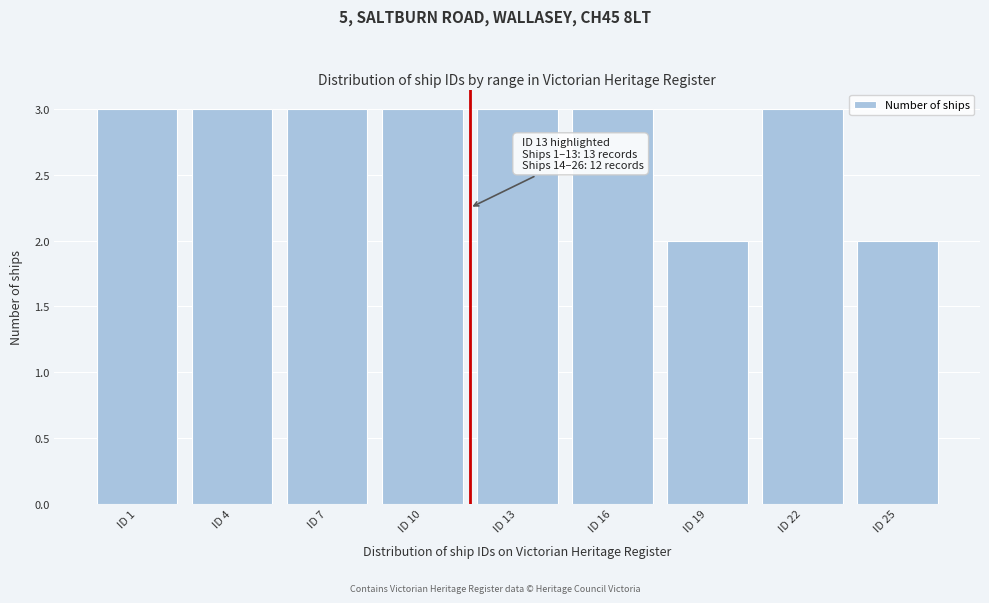

Reading left to right, transcribe all the data shown in this chart.

3	3	3	3	3	3	2	3	2